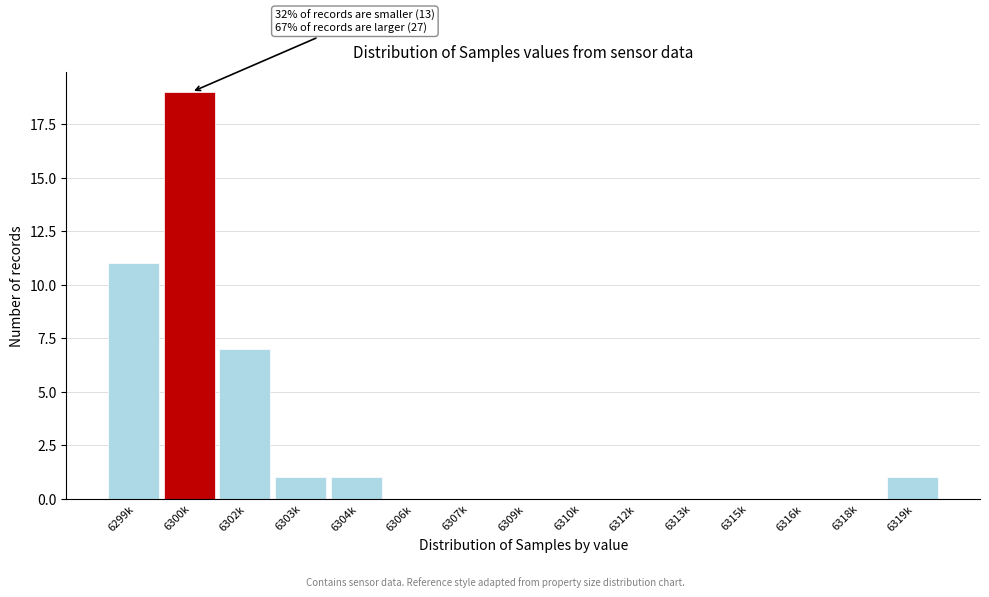

Reading left to right, what are all the values shown in this chart?

6299k=11	6300k=19	6302k=7	6303k=1	6304k=1	6306k=0	6307k=0	6309k=0	6310k=0	6312k=0	6313k=0	6315k=0	6316k=0	6318k=0	6319k=1